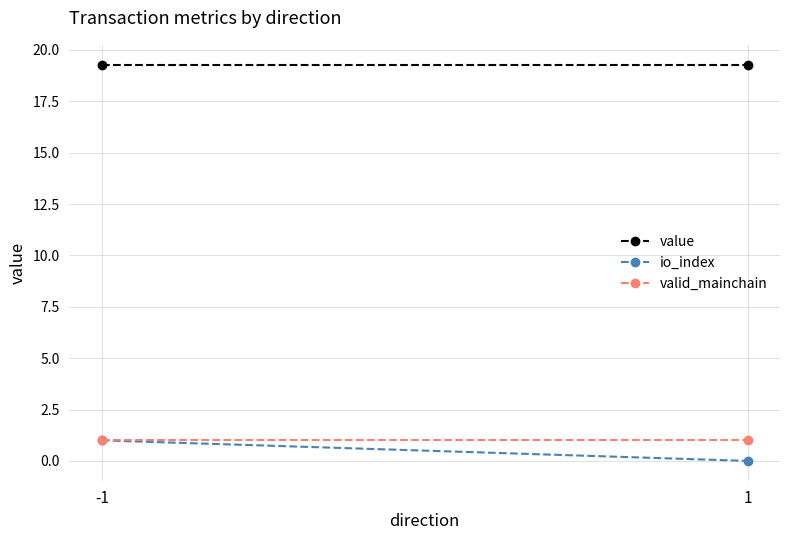

What is the highest value of the valid_mainchain series?

1.0